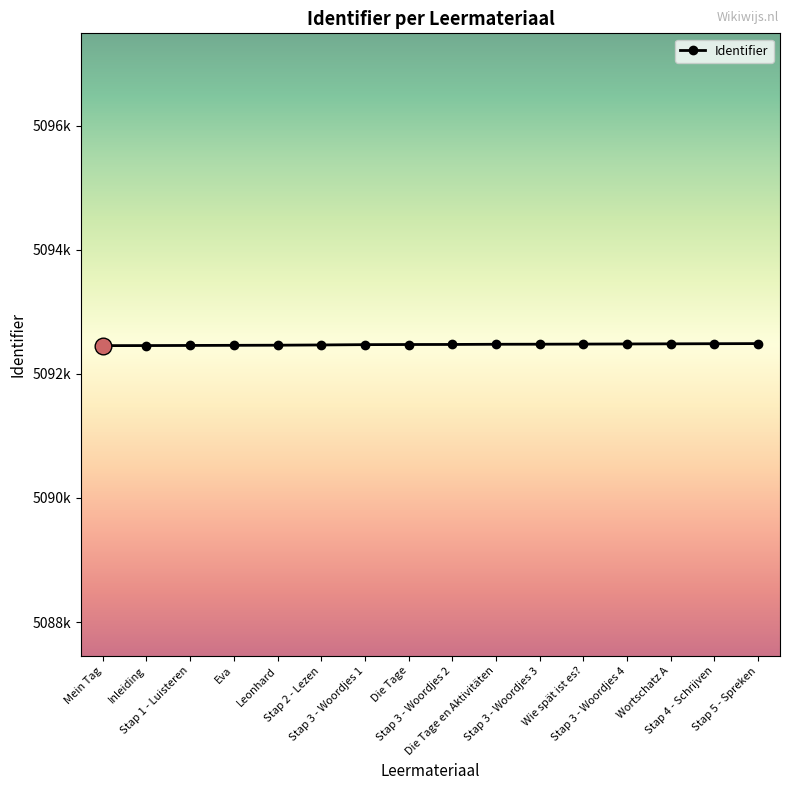

Is this an area chart (filled region under the line)?

No